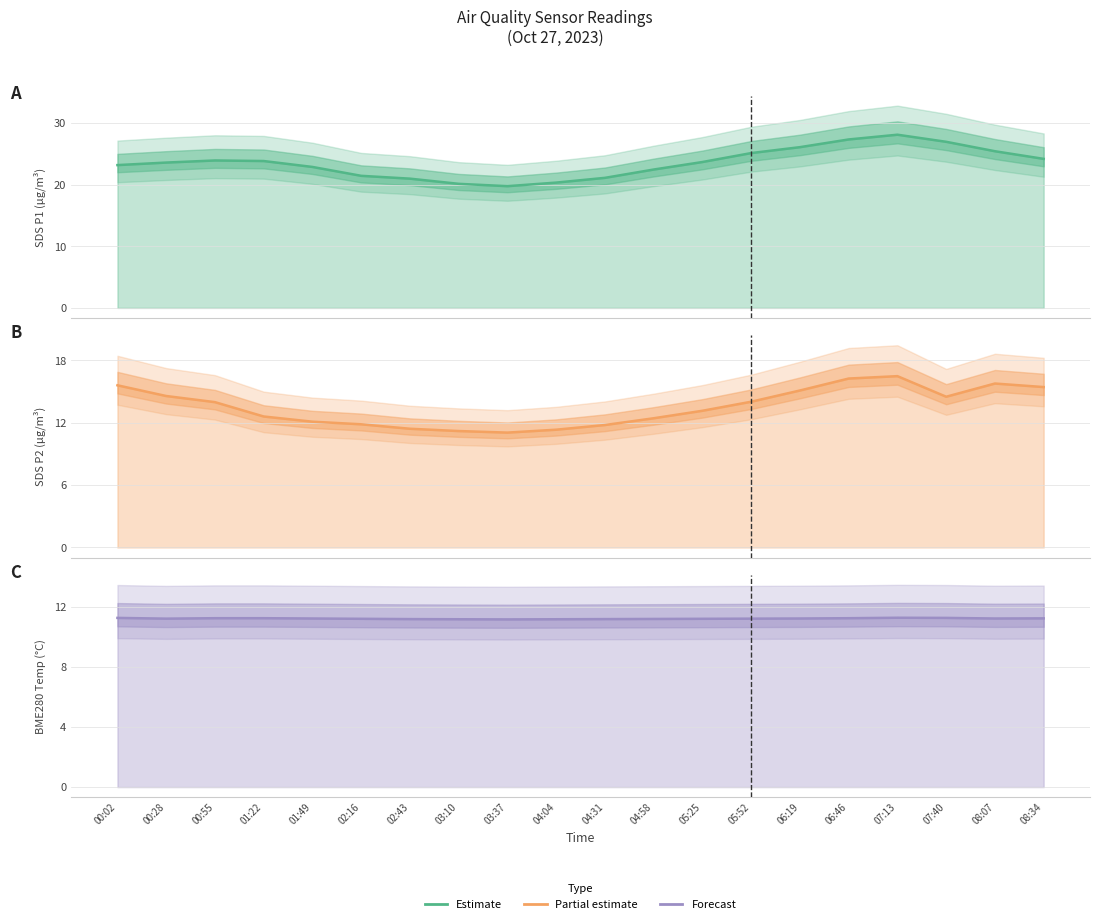

True or false: SDS_P2 and SDS_P1 intersect in this chart.

False